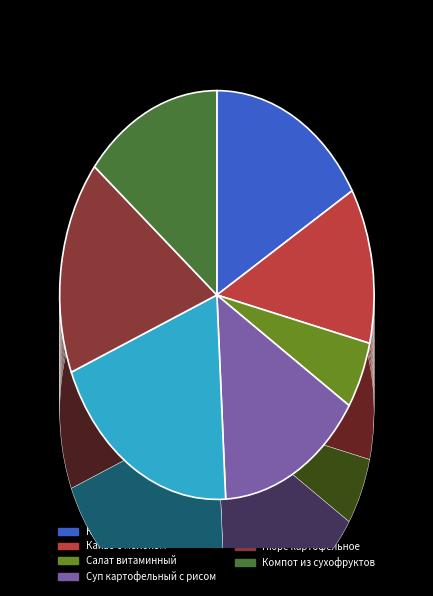

Approximately how many times larger is the value at Суп картофельный с рисом compared to Каша пшенная молочная?

0.9